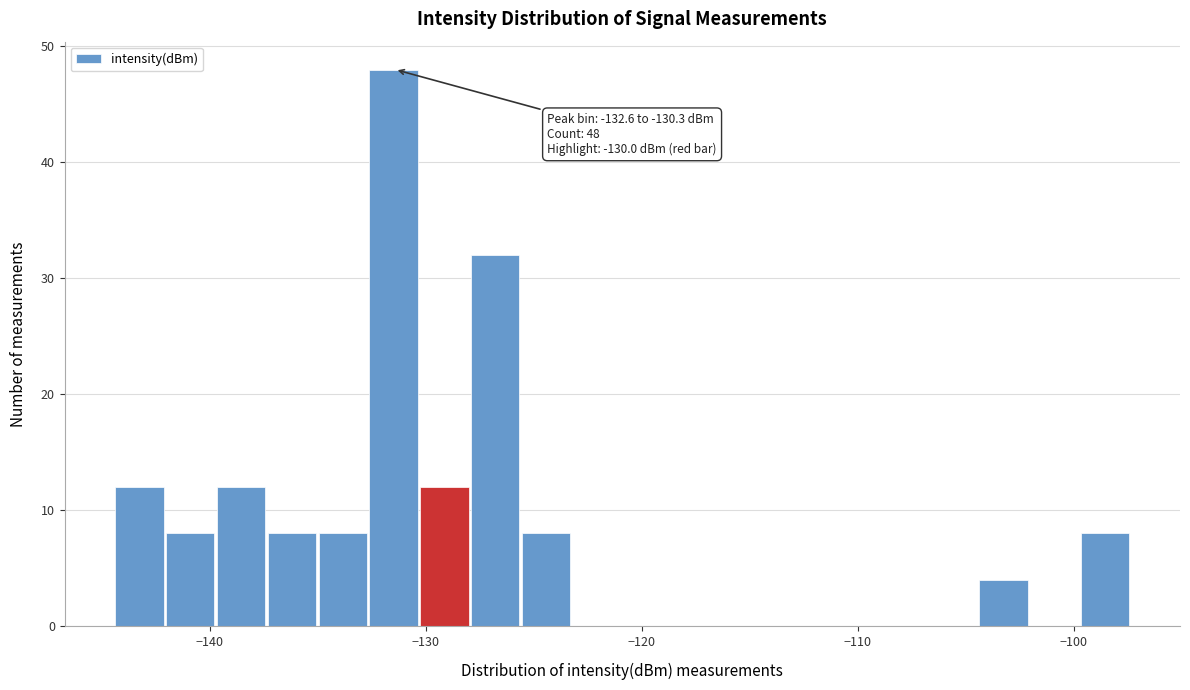

Around what value on the x-axis is the tallest bar? Give the approximate position of its centre, as read against the axis.

-131